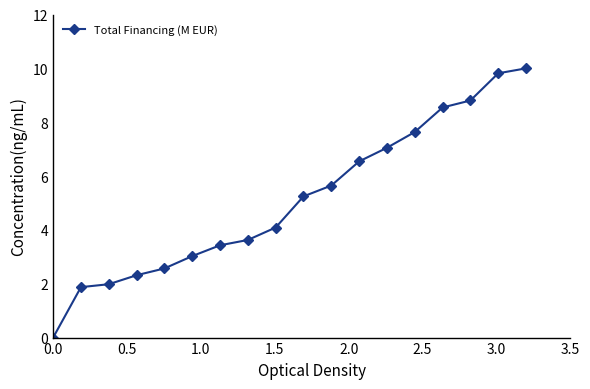

What is the greatest value displayed?

10.0